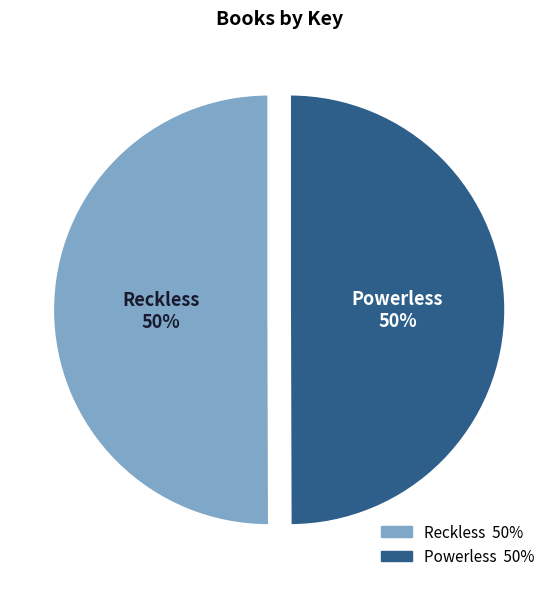

True or false: Reckless accounts for 50% of the total.

True